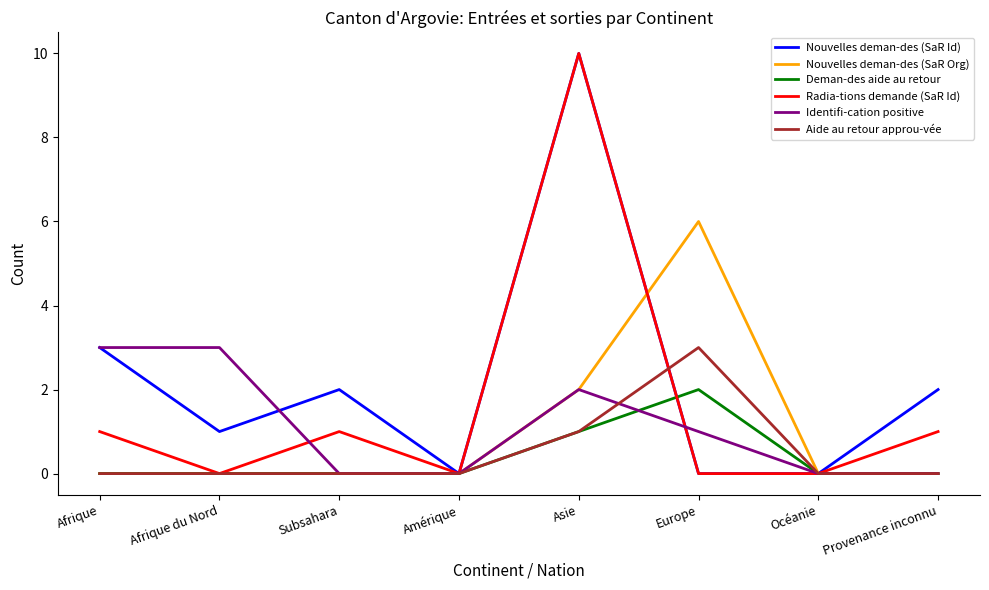

What is the difference between the Identifi-cation positive values at Europe and Subsahara?

1